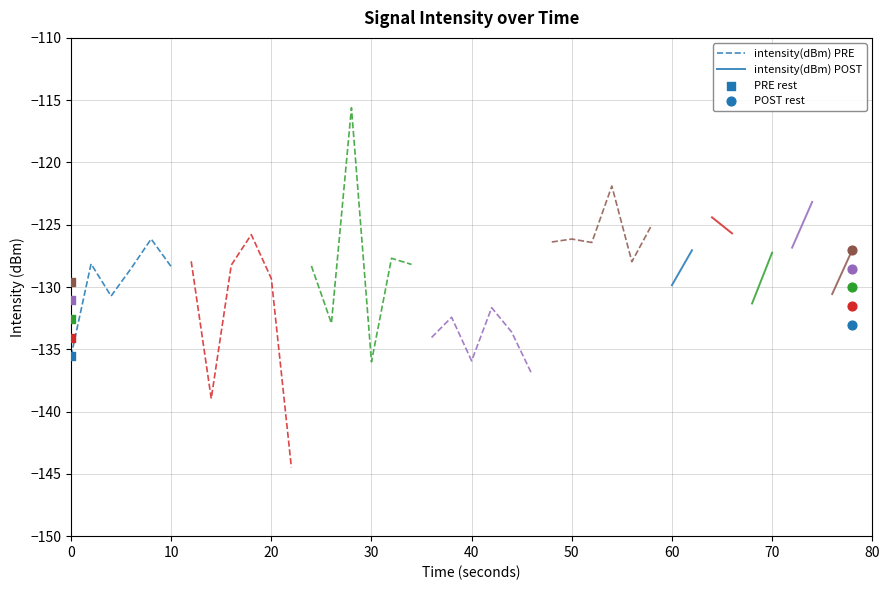

What is the lowest value of the intensity(dBm) PRE series?

-135.6